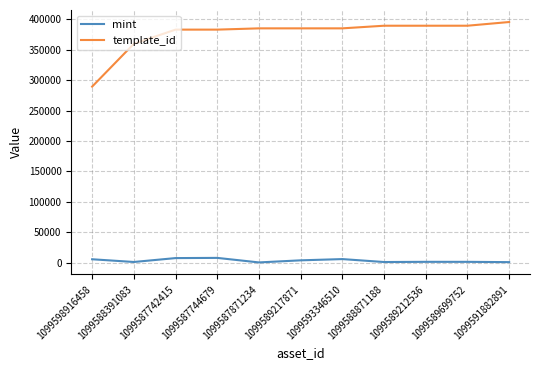

The value of mint at 1099589217871 is 3628. True or false?

True